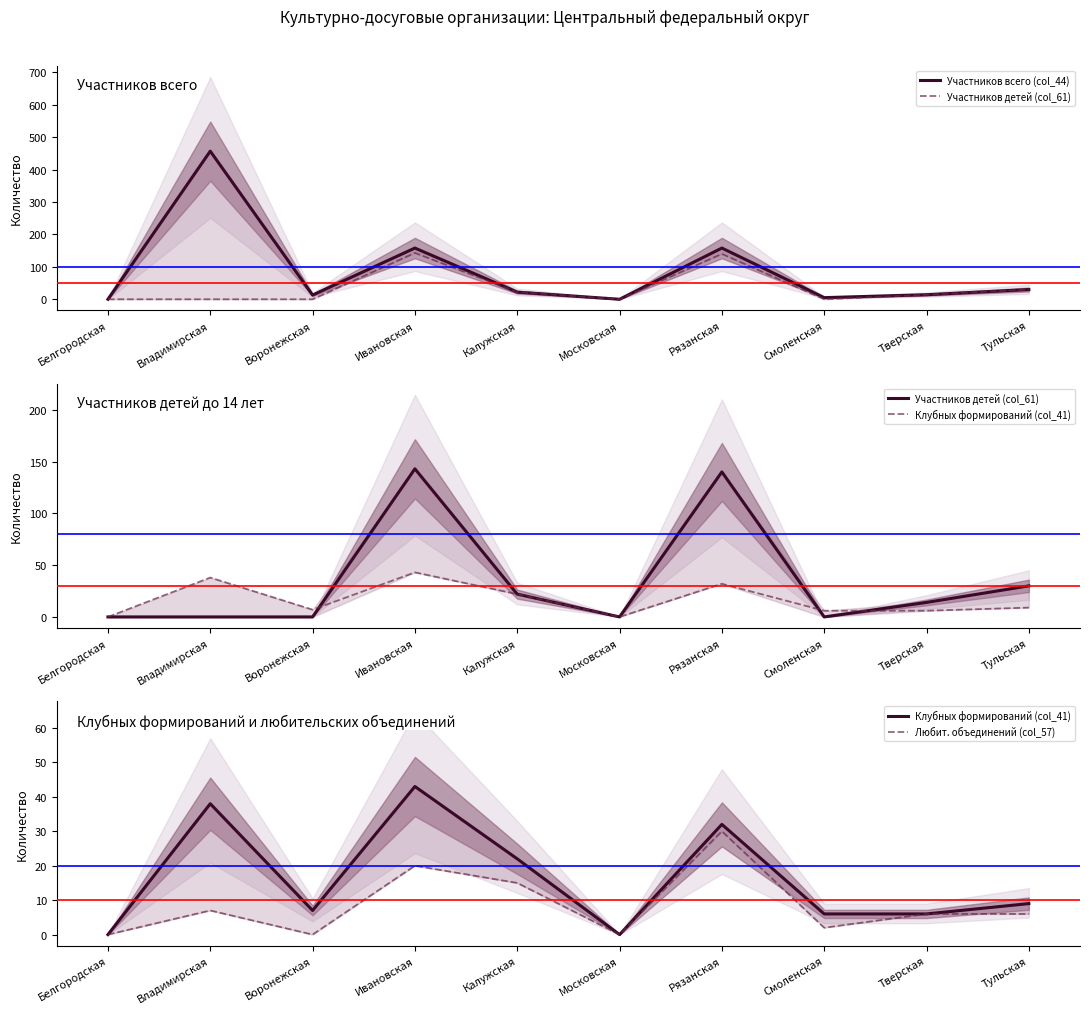

What is the greatest value displayed?

457